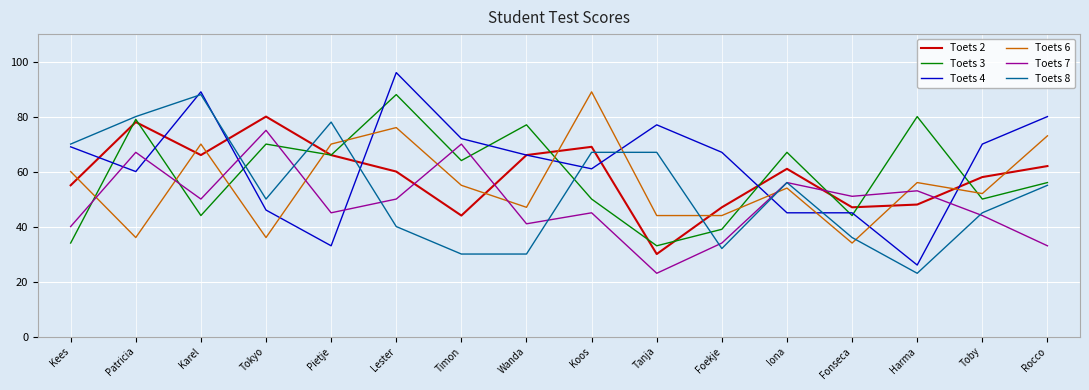

True or false: Toets 4 has a value of 61 at Koos.

True